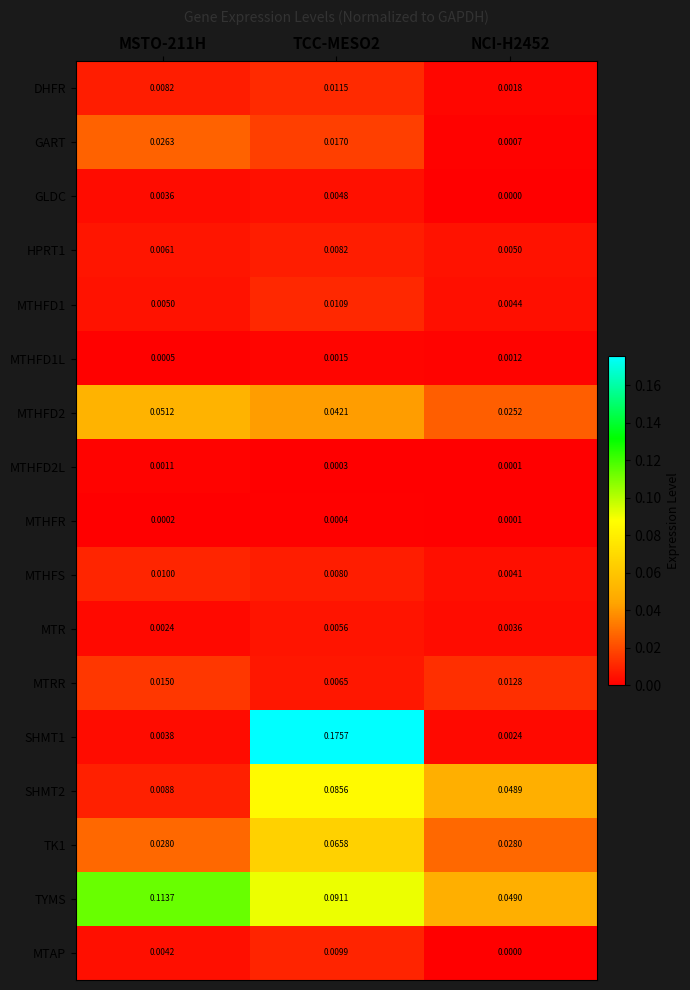

Which category has the lowest value across all series?

NCI-H2452